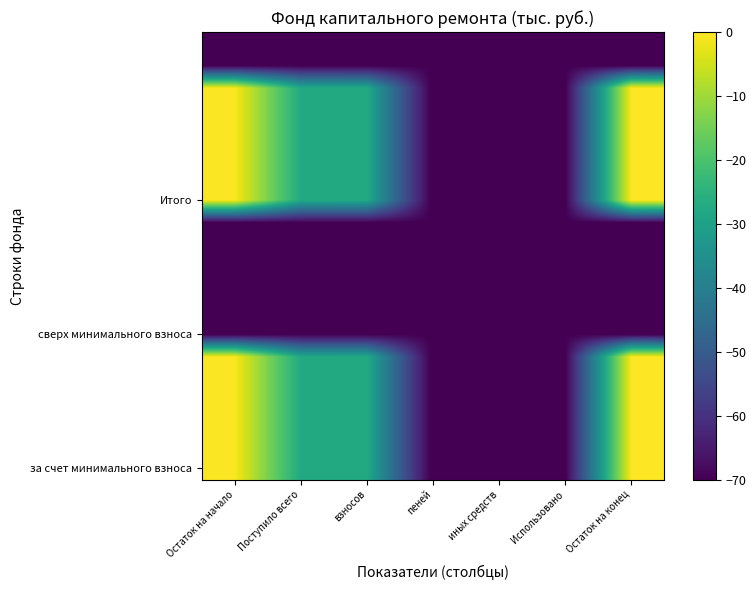

How many data points does each series have?

7